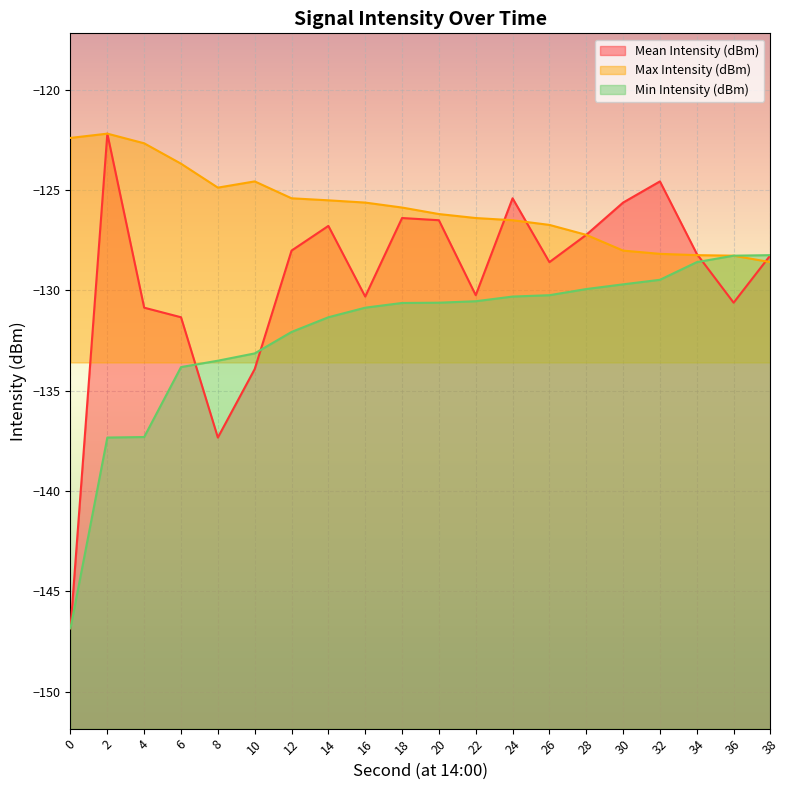

True or false: Min Intensity (dBm) and Max Intensity (dBm) intersect in this chart.

False